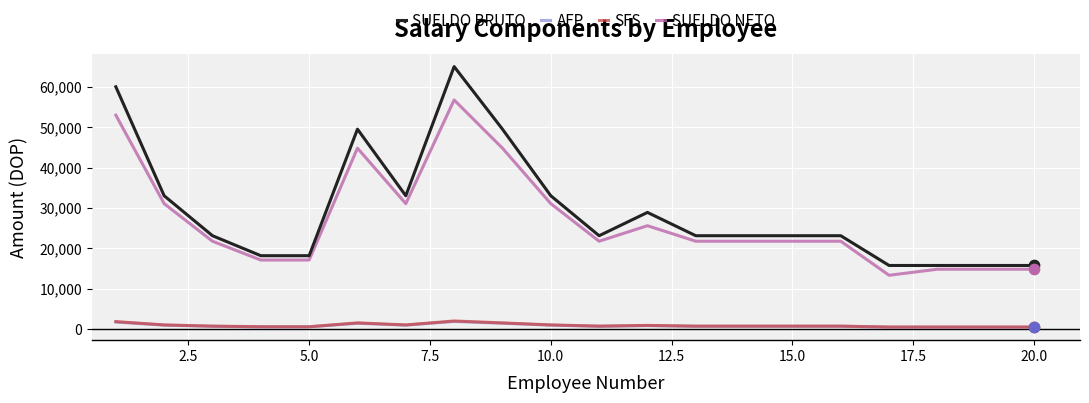

What is the maximum value for SFS?

1976.0